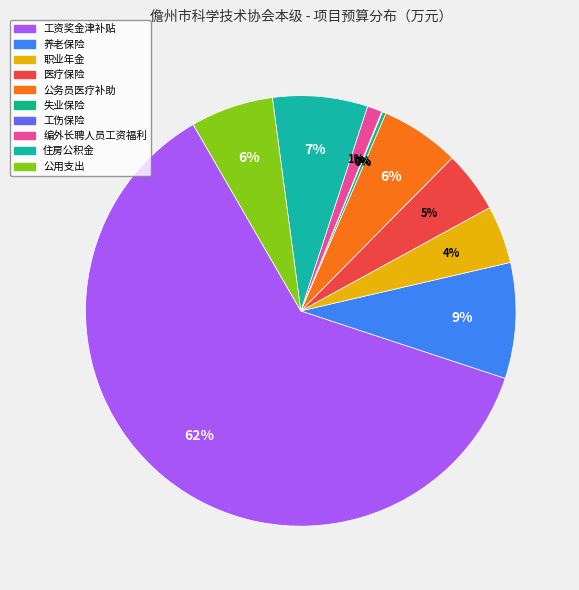

What is the smallest slice in the pie chart?

工伤保险